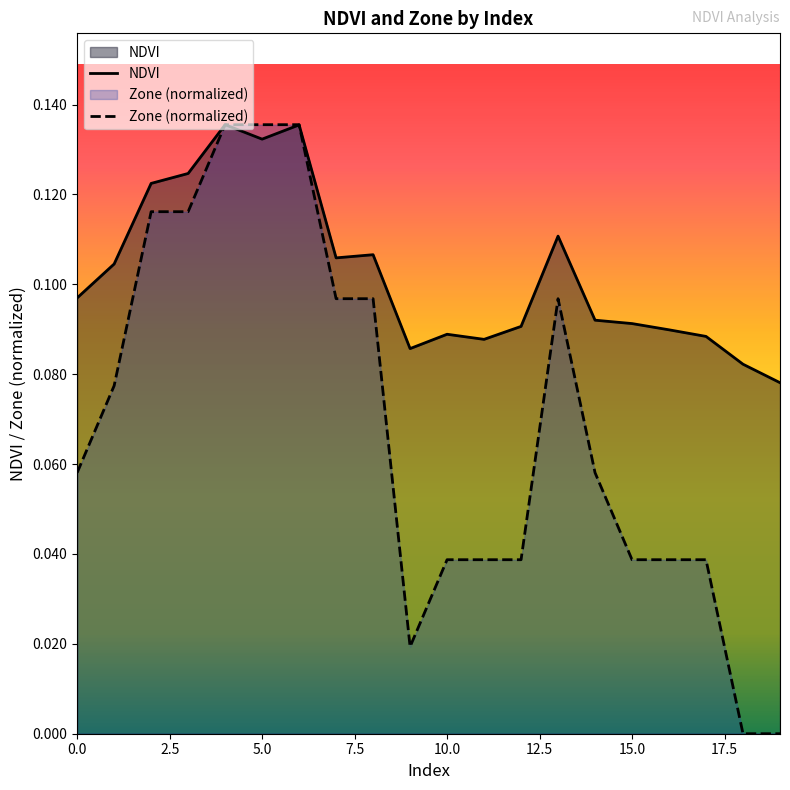

List the series in order of their overall mean, highest first.

NDVI, Zone (normalized)